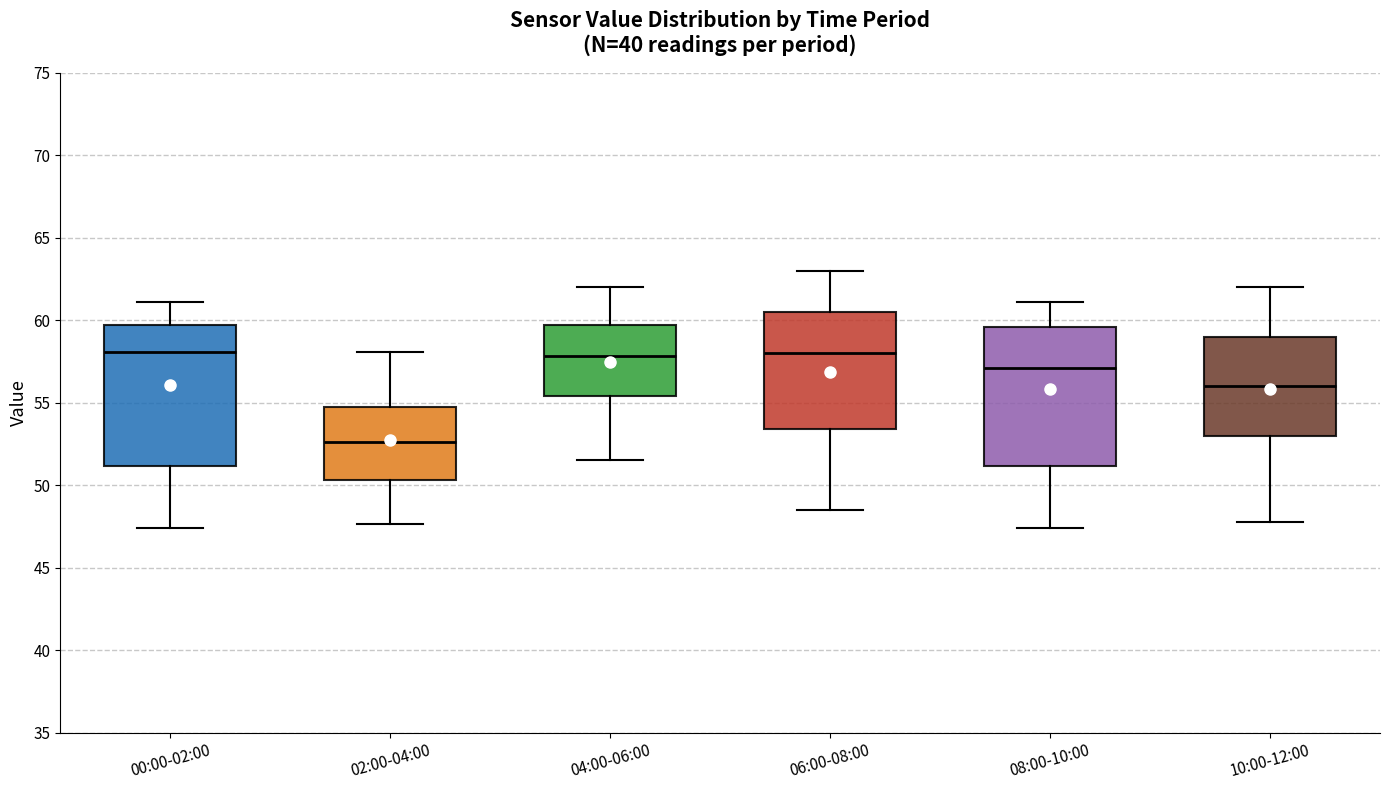

Reading left to right, read every box against the y-axis: the position of its median line, the range the box covers, and the ends of its whiskers. The values are not printed on the chart, so give them approximately, as read against the axis.

00:00-02:00: median 58.0, box 51.0 to 59.5, whiskers 47.5 to 61.0
02:00-04:00: median 52.5, box 50.5 to 54.5, whiskers 47.5 to 58.0
04:00-06:00: median 58.0, box 55.5 to 59.5, whiskers 51.5 to 62.0
06:00-08:00: median 58.0, box 53.5 to 60.5, whiskers 48.5 to 63.0
08:00-10:00: median 57.0, box 51.0 to 59.5, whiskers 47.5 to 61.0
10:00-12:00: median 56.0, box 53.0 to 59.0, whiskers 48.0 to 62.0